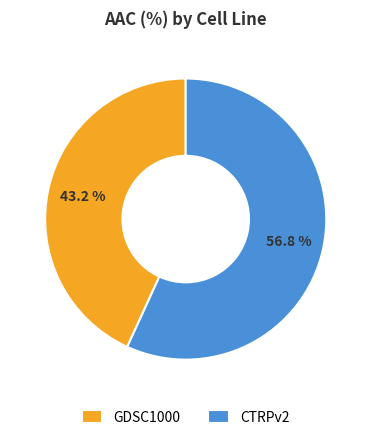

How many slices are in this pie chart?

2